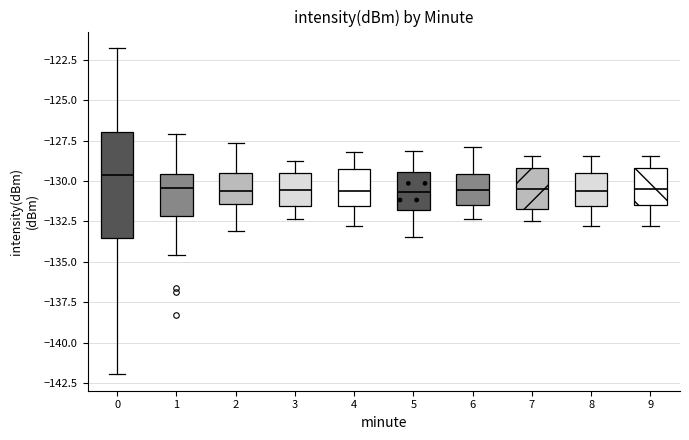

Reading left to right, read every box against the y-axis: the position of its median line, the range the box covers, and the ends of its whiskers. The values are not printed on the chart, so give them approximately, as read against the axis.

0: median -129.5, box -133.5 to -127.0, whiskers -142.0 to -122.0
1: median -130.5, box -132.0 to -129.5, whiskers -134.5 to -127.0
2: median -130.5, box -131.5 to -129.5, whiskers -133.0 to -127.5
3: median -130.5, box -131.5 to -129.5, whiskers -132.5 to -129.0
4: median -130.5, box -131.5 to -129.5, whiskers -133.0 to -128.0
5: median -130.5, box -132.0 to -129.5, whiskers -133.5 to -128.0
6: median -130.5, box -131.5 to -129.5, whiskers -132.5 to -128.0
7: median -130.5, box -131.5 to -129.0, whiskers -132.5 to -128.5
8: median -130.5, box -131.5 to -129.5, whiskers -133.0 to -128.5
9: median -130.5, box -131.5 to -129.0, whiskers -133.0 to -128.5